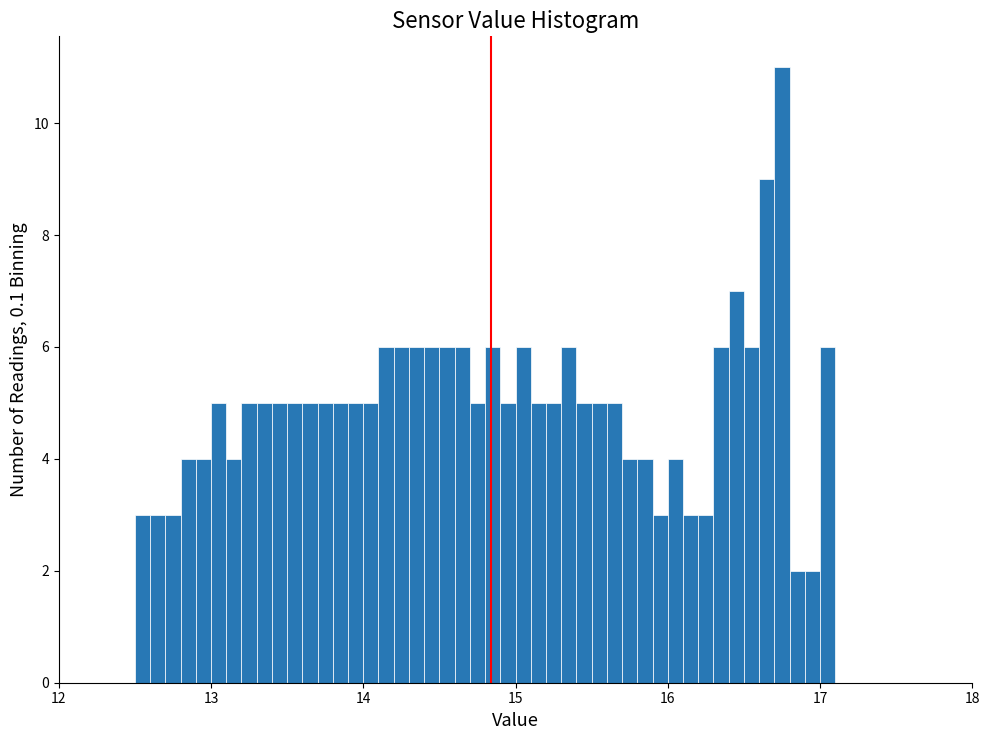

Read against the x-axis, roughly where is the centre of the tallest bar?

16.8